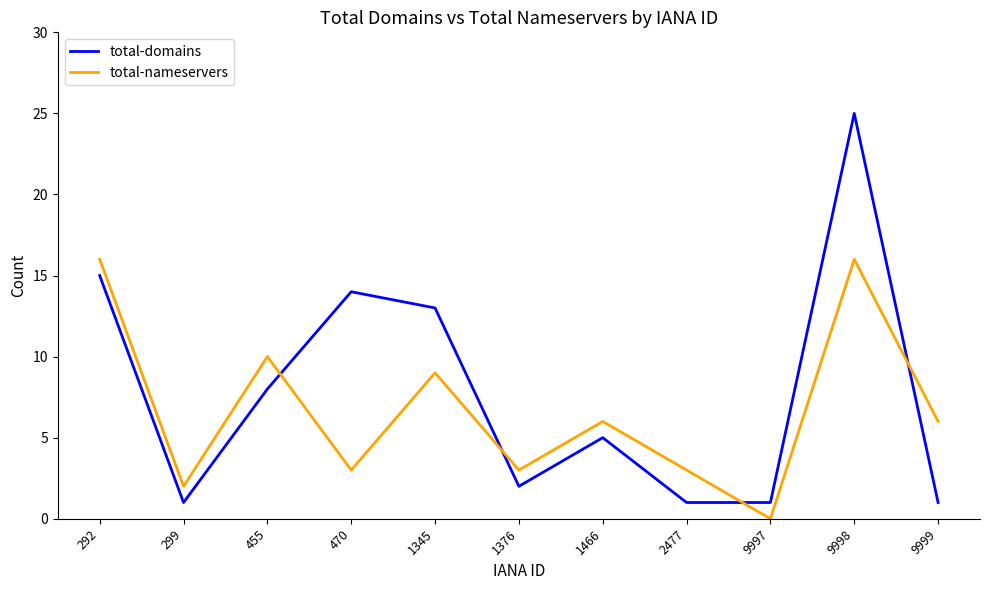

What is the difference between the total-domains values at 292 and 1345?

2